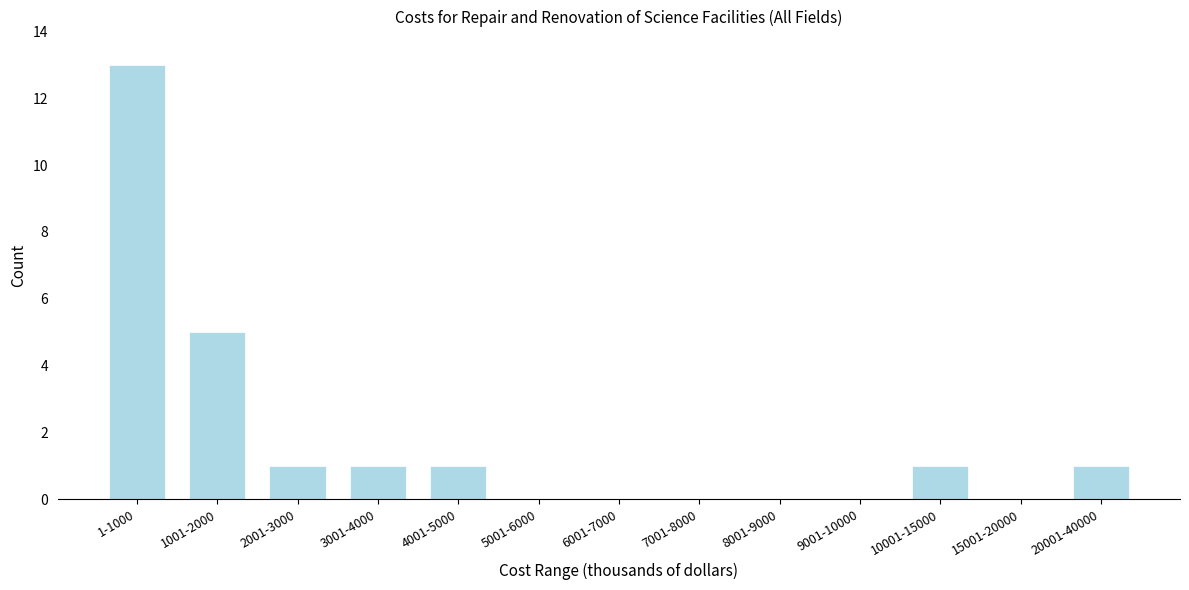

Reading right to left, extract all data points from this chart.

20001-40000=1	15001-20000=0	10001-15000=1	9001-10000=0	8001-9000=0	7001-8000=0	6001-7000=0	5001-6000=0	4001-5000=1	3001-4000=1	2001-3000=1	1001-2000=5	1-1000=13